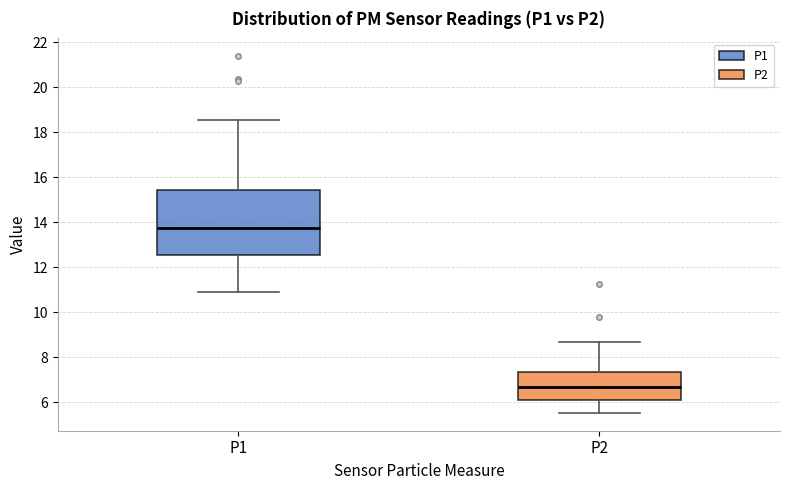

Which box has the lowest median line?

P2